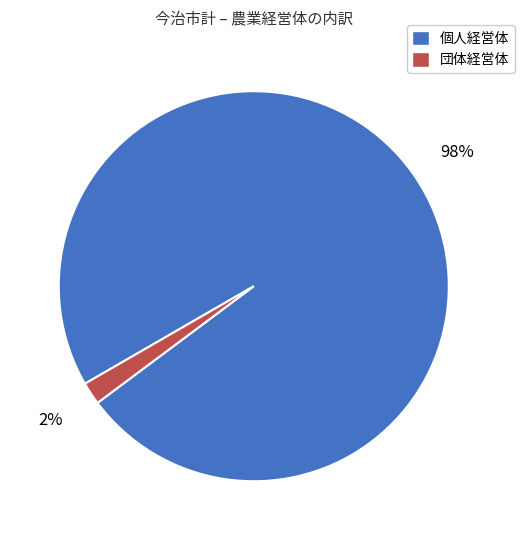

Which slice is the smallest?

団体経営体